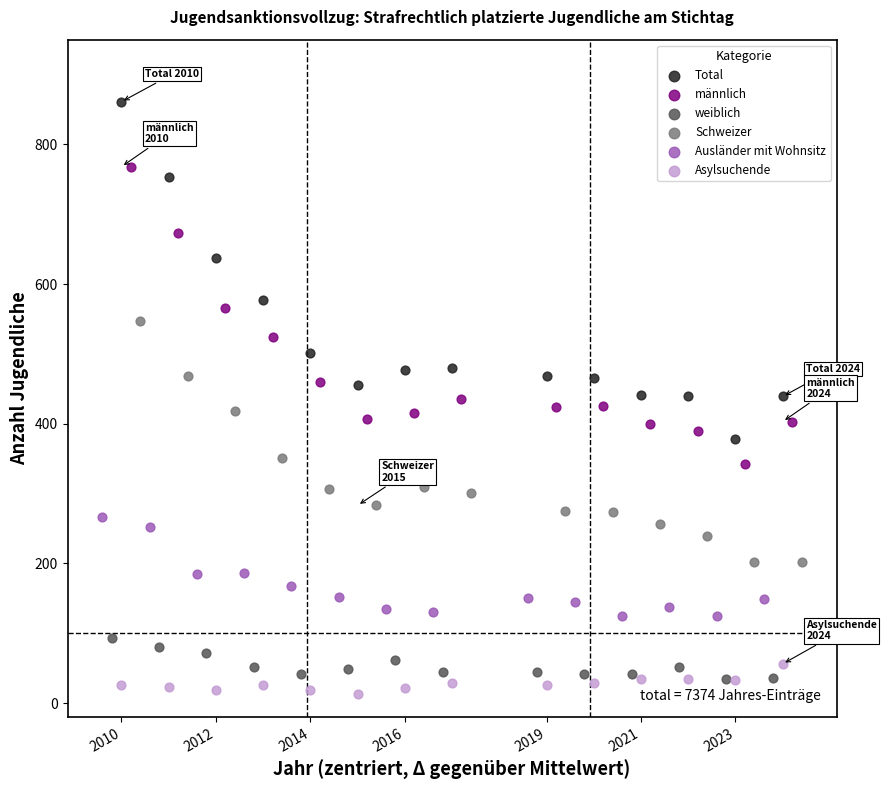

Which series reaches the maximum Y coordinate?

Total